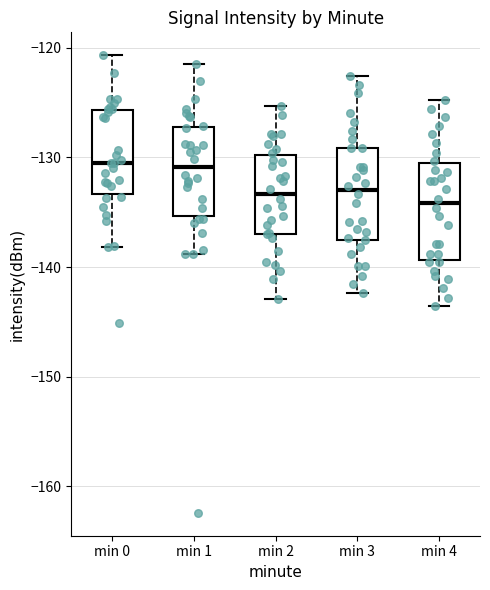

Reading left to right, transcribe this box plot: for each box, give where its median line is, the range the box spans, and where its two whiskers end, as read against the y-axis. The values are not printed on the chart, so give them approximately, as read against the axis.

min 0: median -131, box -133 to -126, whiskers -138 to -121
min 1: median -131, box -135 to -127, whiskers -139 to -121
min 2: median -133, box -137 to -130, whiskers -143 to -125
min 3: median -133, box -138 to -129, whiskers -142 to -123
min 4: median -134, box -139 to -131, whiskers -144 to -125